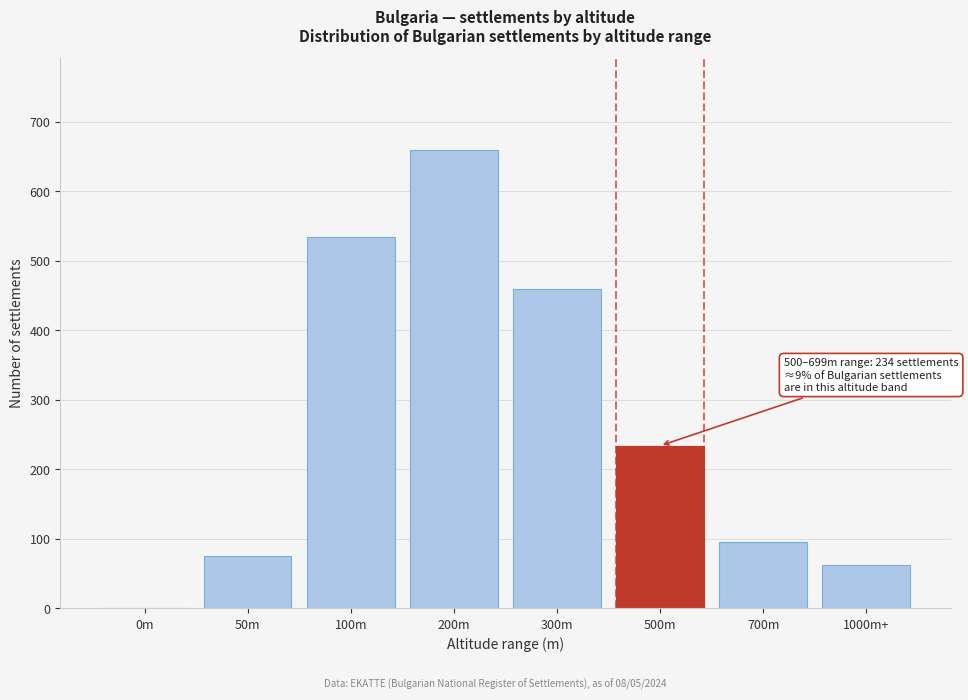

Reading left to right, transcribe all the data shown in this chart.

0m=0	50m=76	100m=534	200m=660	300m=459	500m=234	700m=96	1000m+=62